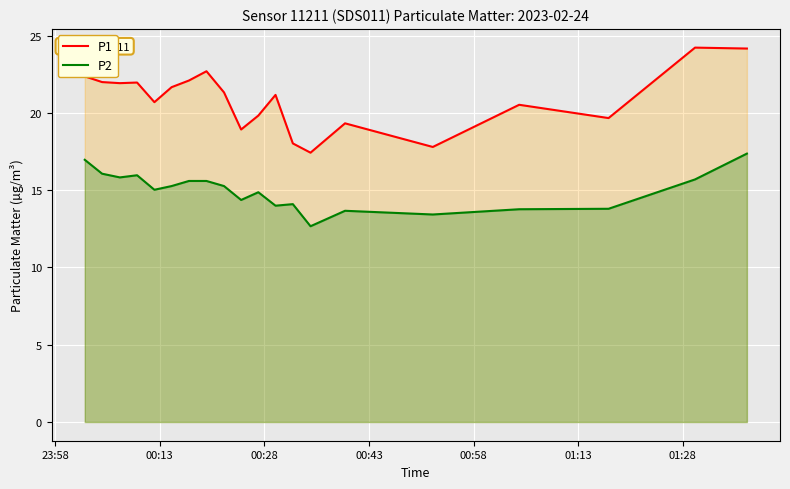

Which series has the widest spread of values?

P1